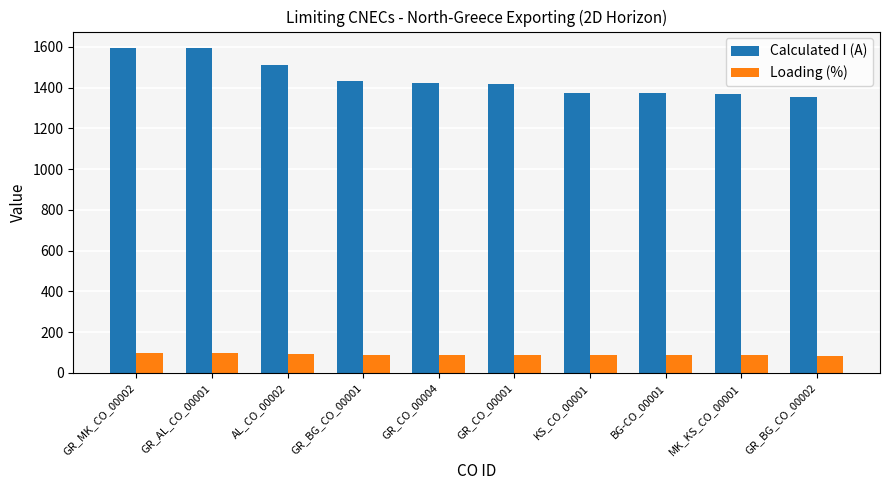

List the series in order of their peak value, lowest first.

Loading (%), Calculated I (A)